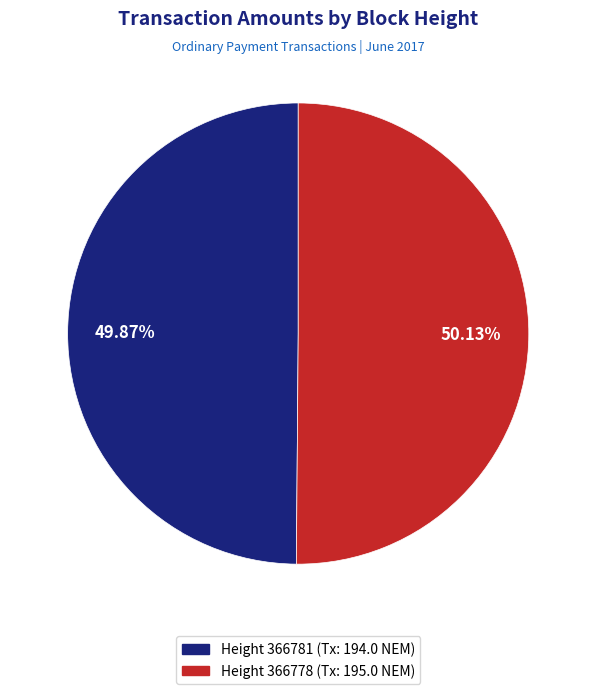

Do Height 366781 (Tx: 194.0 NEM) and Height 366778 (Tx: 195.0 NEM) together represent more than half of the pie?

Yes